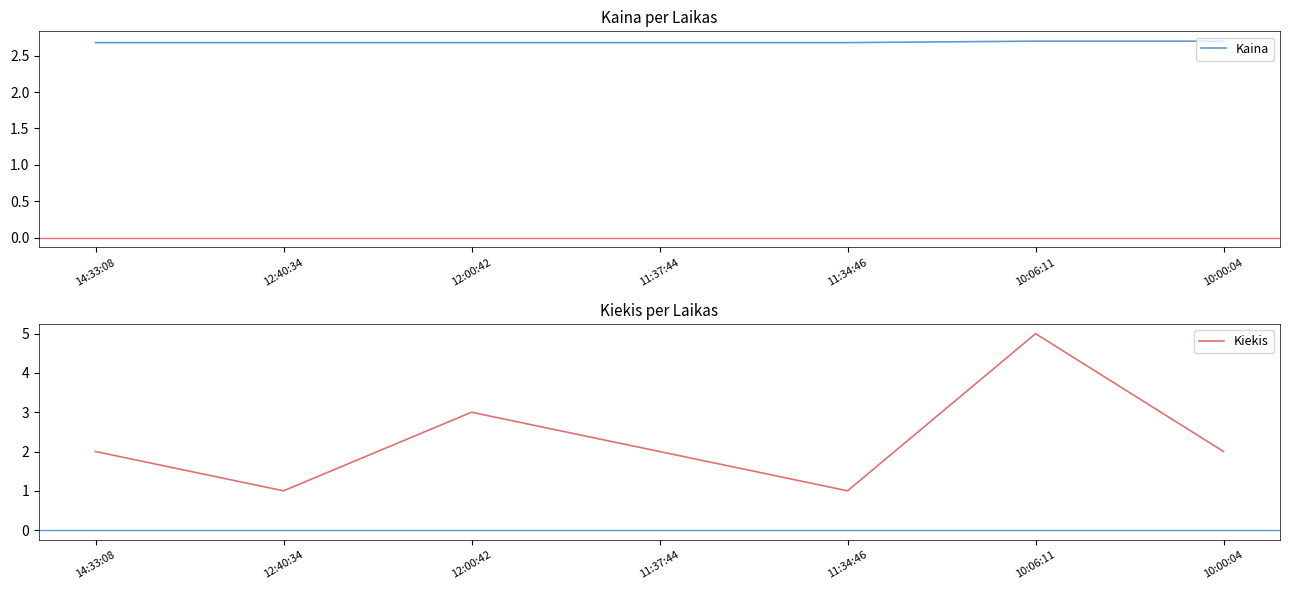

At how many categories does at least one series exceed 1?

7